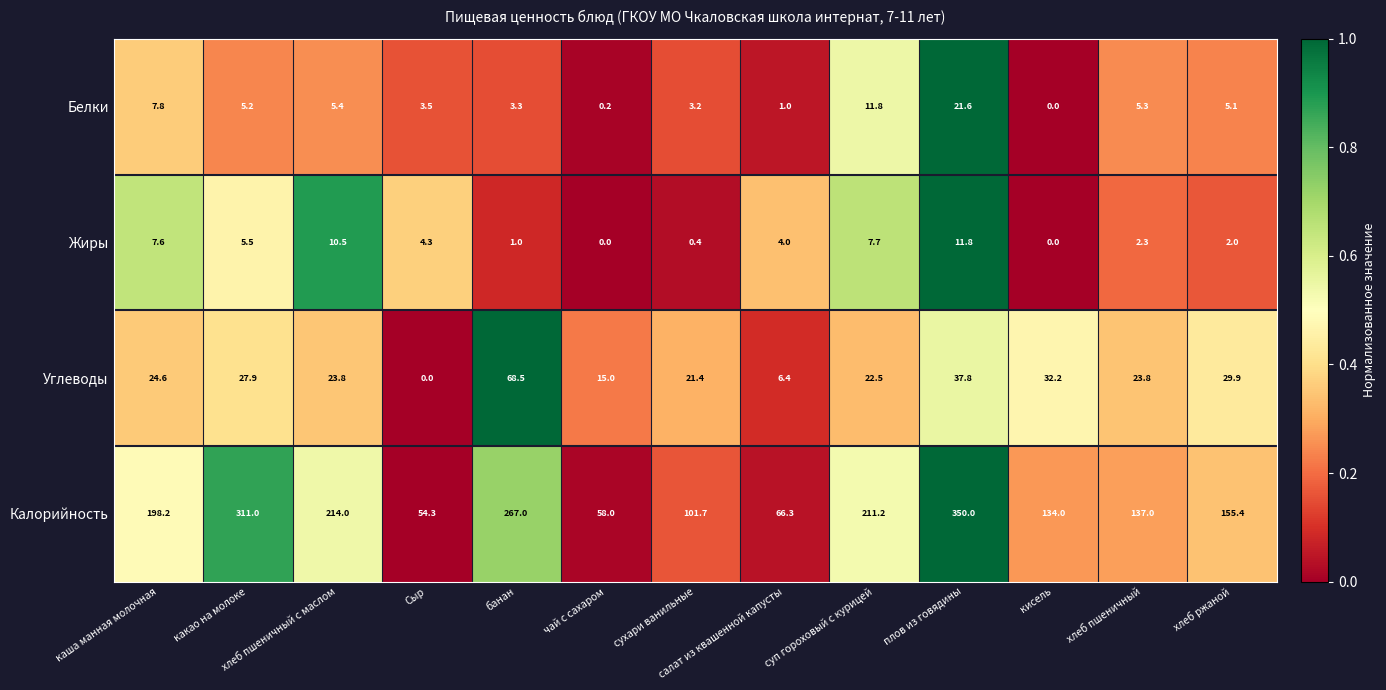

The Белки series shows 5.2 at какао на молоке. True or false?

True